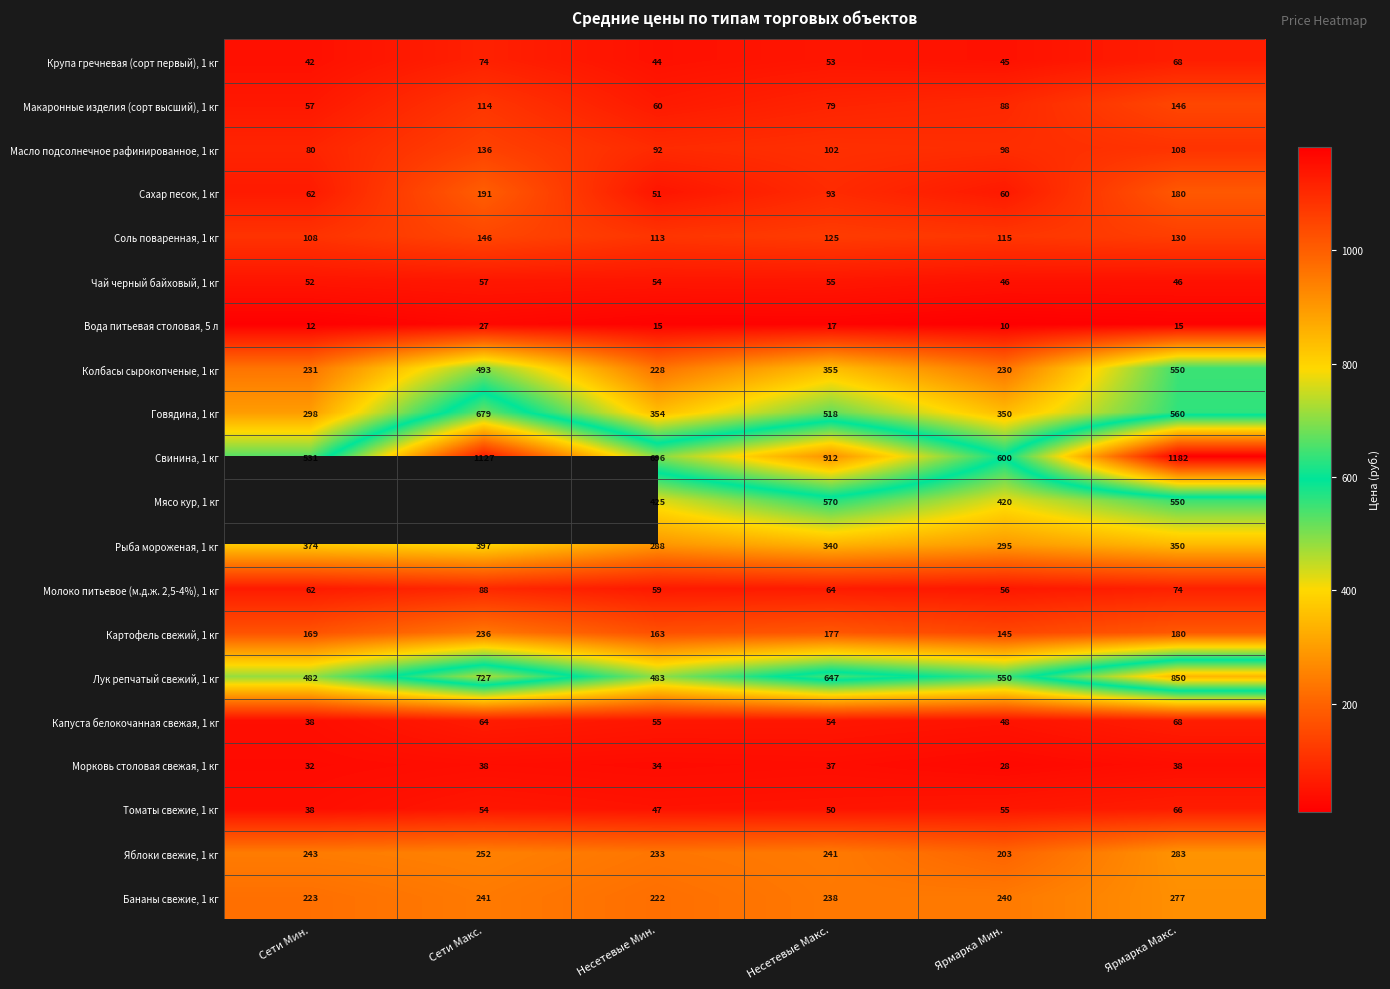

At which label is Говядина, 1 кг closest to 488?

Несетевые Макс.